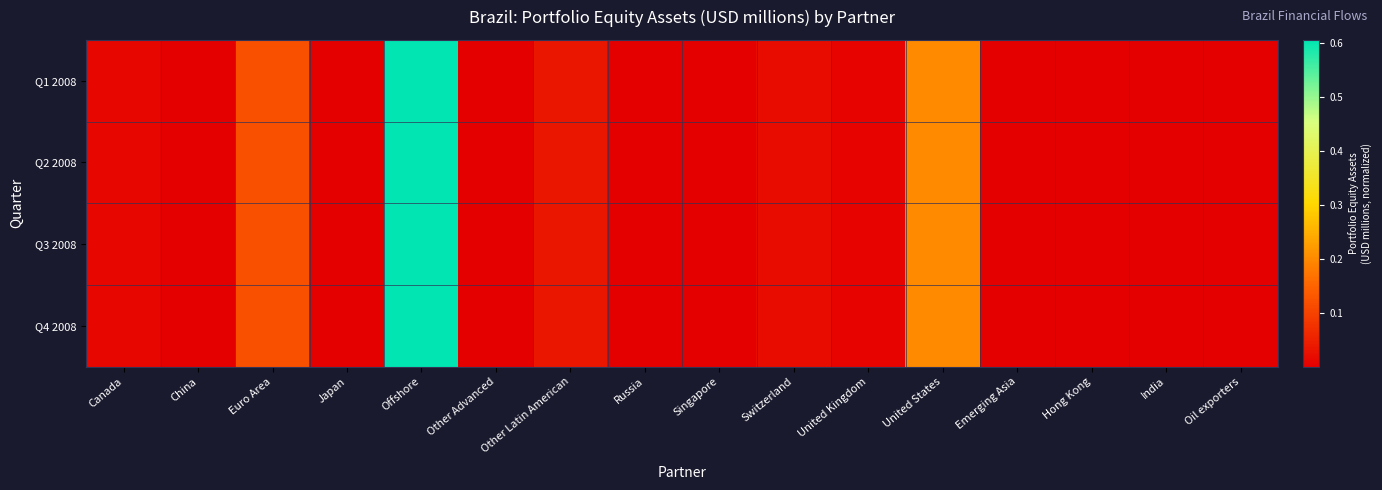

Rank the series at United Kingdom from lowest to highest value.

Q1 2008, Q2 2008, Q3 2008, Q4 2008